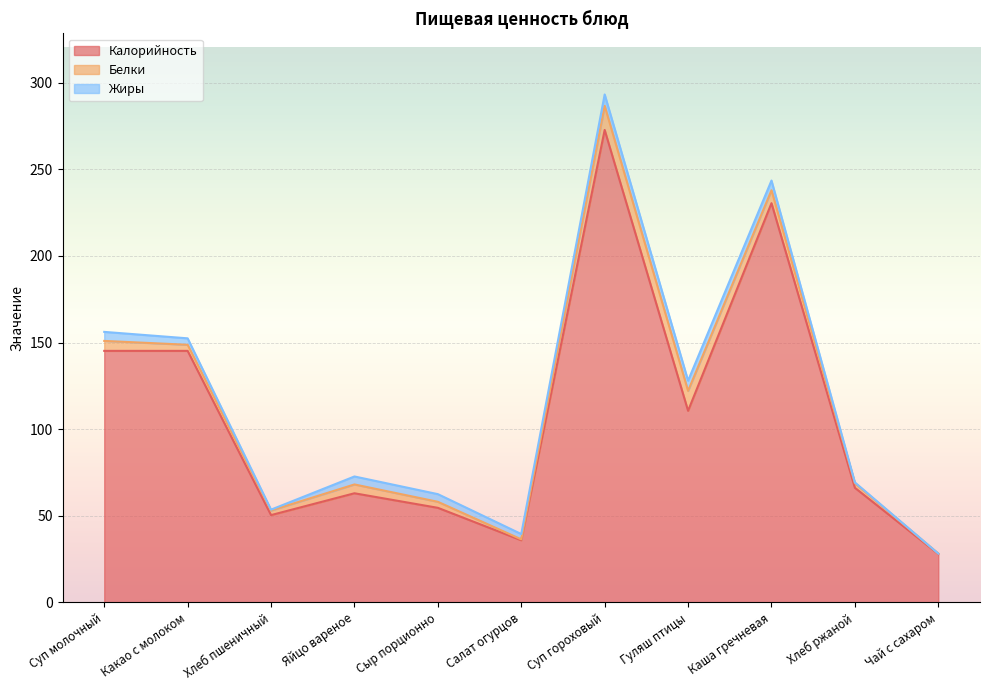

How many values in the Калорийность series are below 66?

5